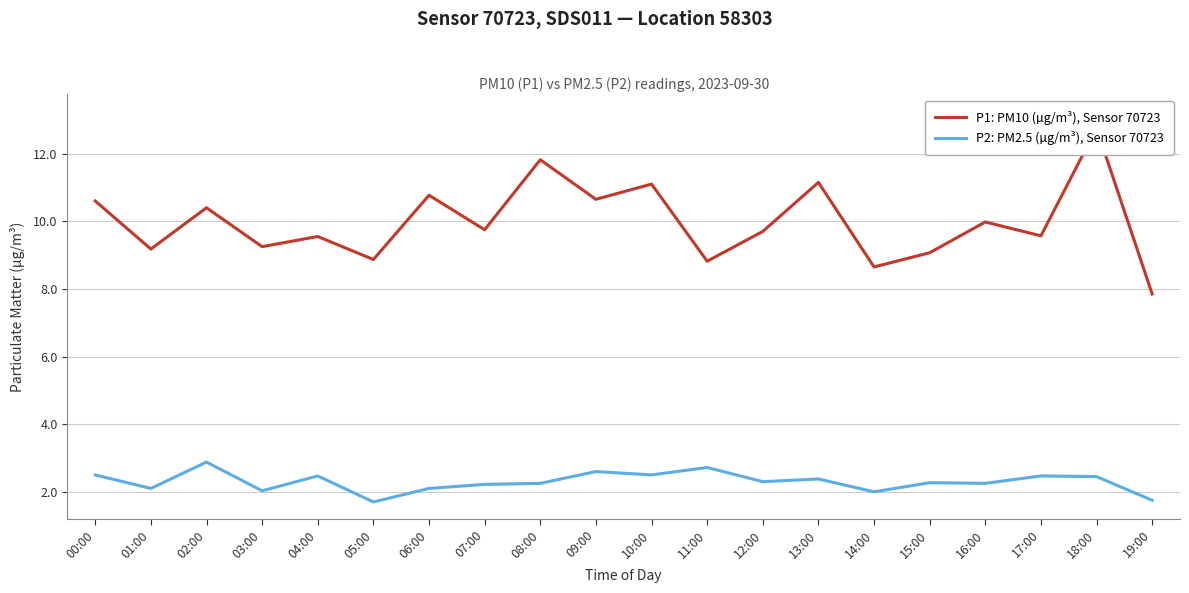

Reading right to left, what are all the values shown in this chart?

P1: PM10 (µg/m³), Sensor 70723: 19:00=7.8	18:00=12.8	17:00=9.6	16:00=10.0	15:00=9.1	14:00=8.7	13:00=11.2	12:00=9.7	11:00=8.8	10:00=11.1	09:00=10.7	08:00=11.8	07:00=9.8	06:00=10.8	05:00=8.9	04:00=9.6	03:00=9.2	02:00=10.4	01:00=9.2	00:00=10.6
P2: PM2.5 (µg/m³), Sensor 70723: 19:00=1.8	18:00=2.5	17:00=2.5	16:00=2.2	15:00=2.3	14:00=2.0	13:00=2.4	12:00=2.3	11:00=2.7	10:00=2.5	09:00=2.6	08:00=2.2	07:00=2.2	06:00=2.1	05:00=1.7	04:00=2.5	03:00=2.0	02:00=2.9	01:00=2.1	00:00=2.5